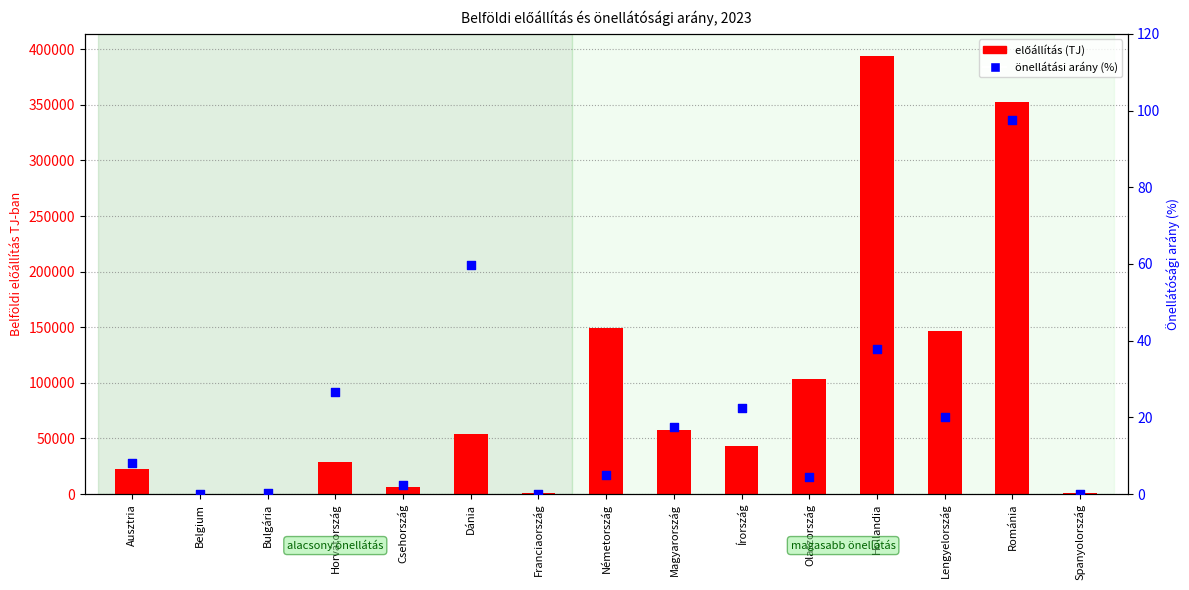

Which series reaches the maximum Y coordinate?

Belföldi előállítás TJ-ban